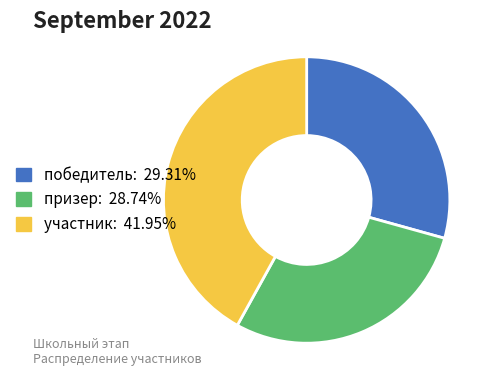

Approximately how many times larger is the value at призер: 28.74% compared to участник: 41.95%?

0.7